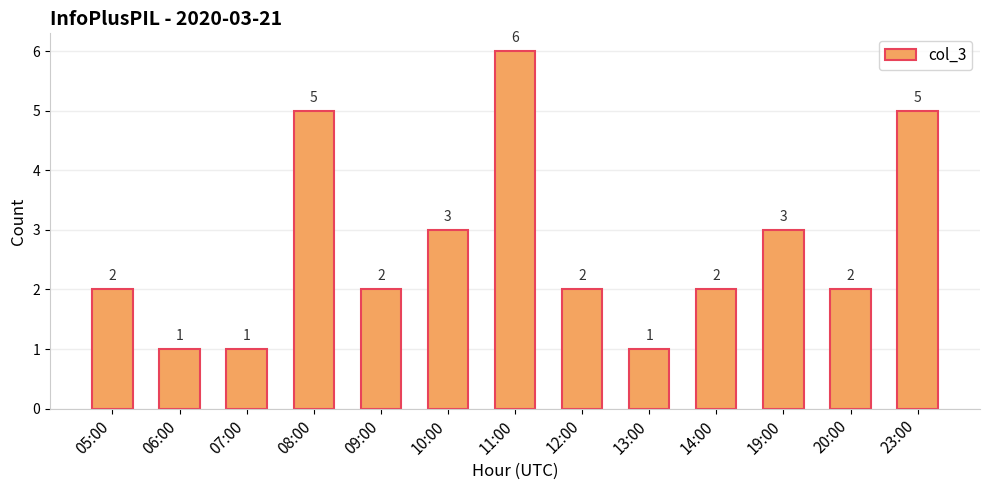

What is the difference between the values at 20:00 and 10:00?

1